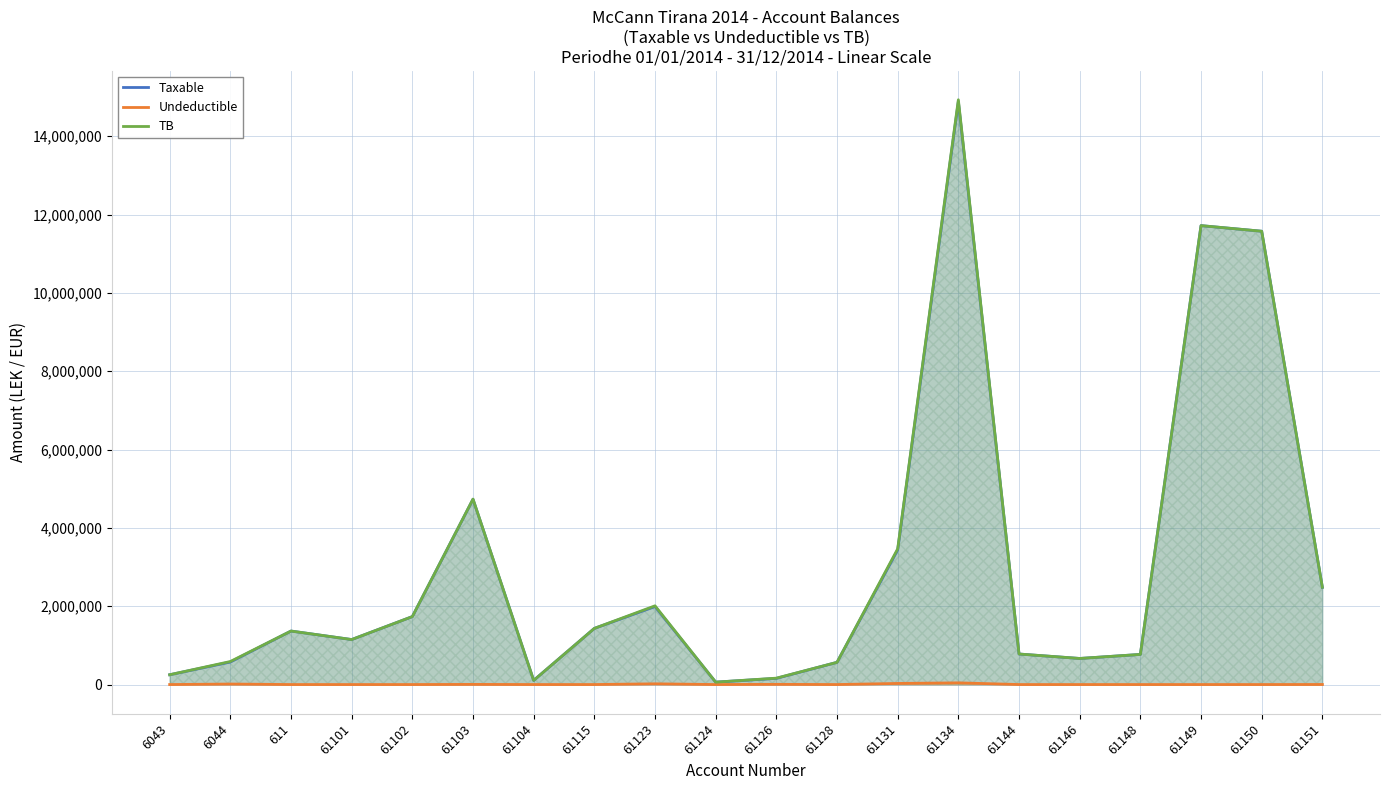

What is the sum of the TB values at 61131 and 61115?

4899991.7